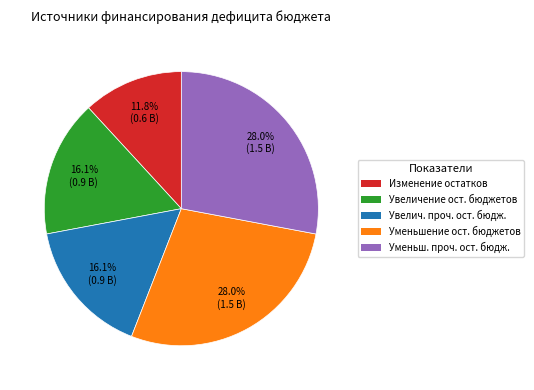

Is there any slice that represents more than half of the pie?

No